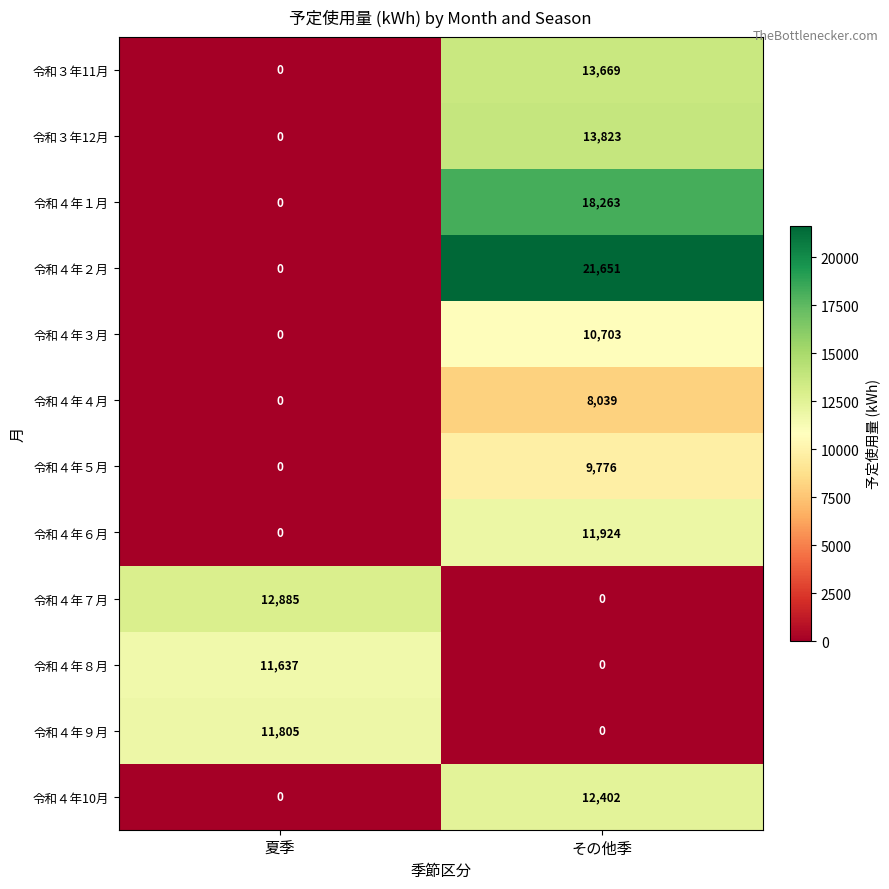

How many series are shown in this chart?

12